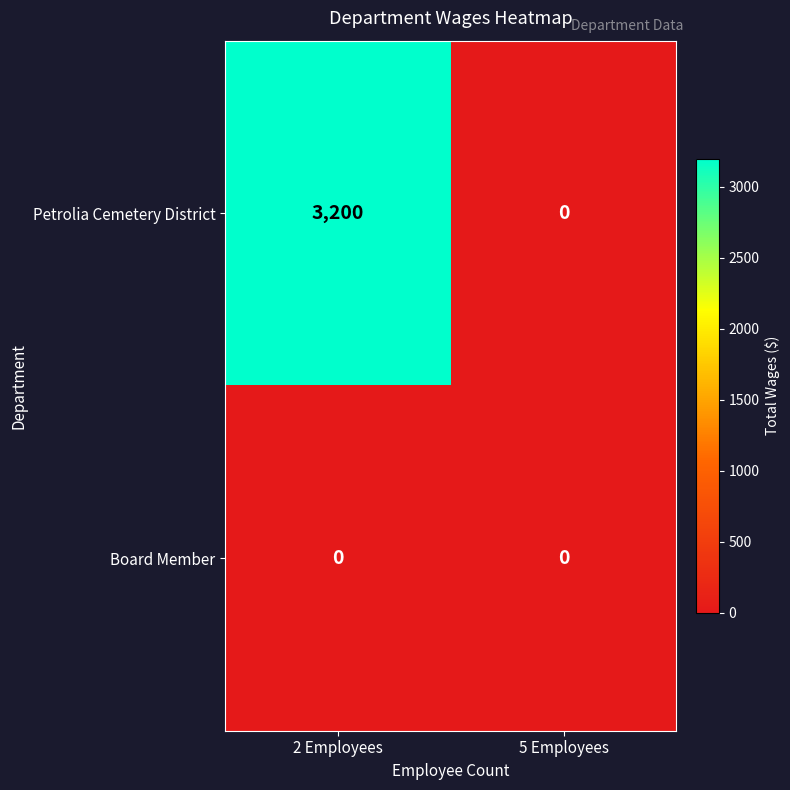

At which category is the sum across all series the highest?

2 Employees